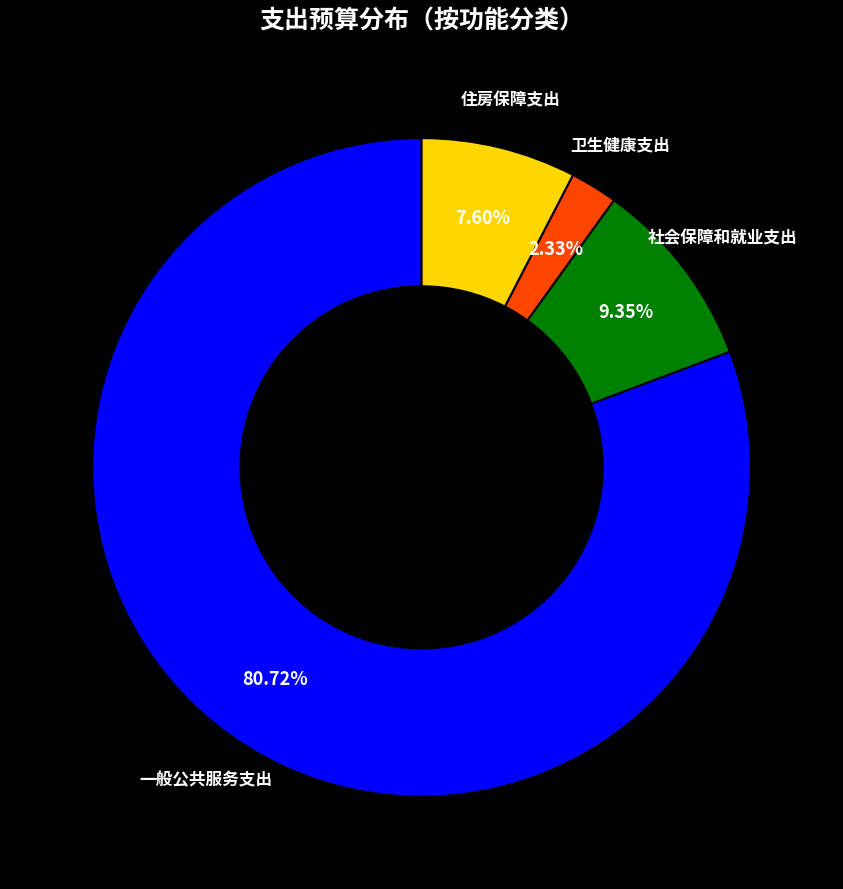

Which category has the smallest portion of the pie?

卫生健康支出